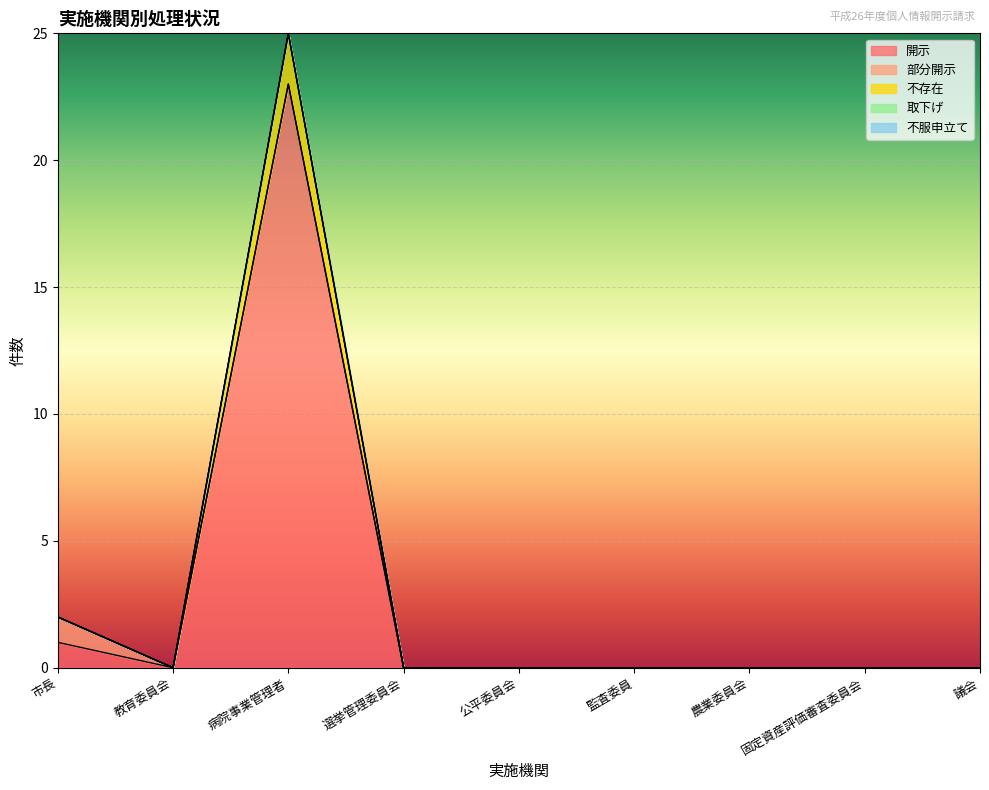

At which category does the chart reach its peak across all series?

病院事業管理者